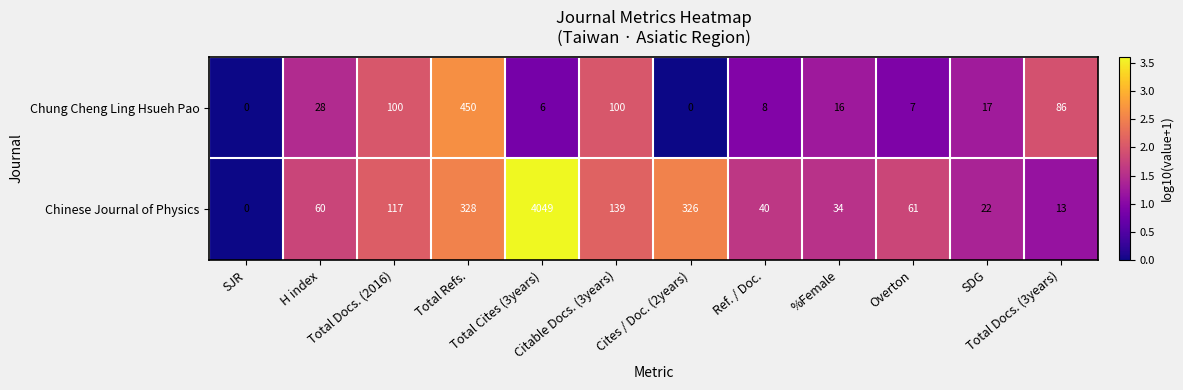

Rank the series by their maximum value, from lowest to highest.

Chung Cheng Ling Hsueh Pao, Chinese Journal of Physics